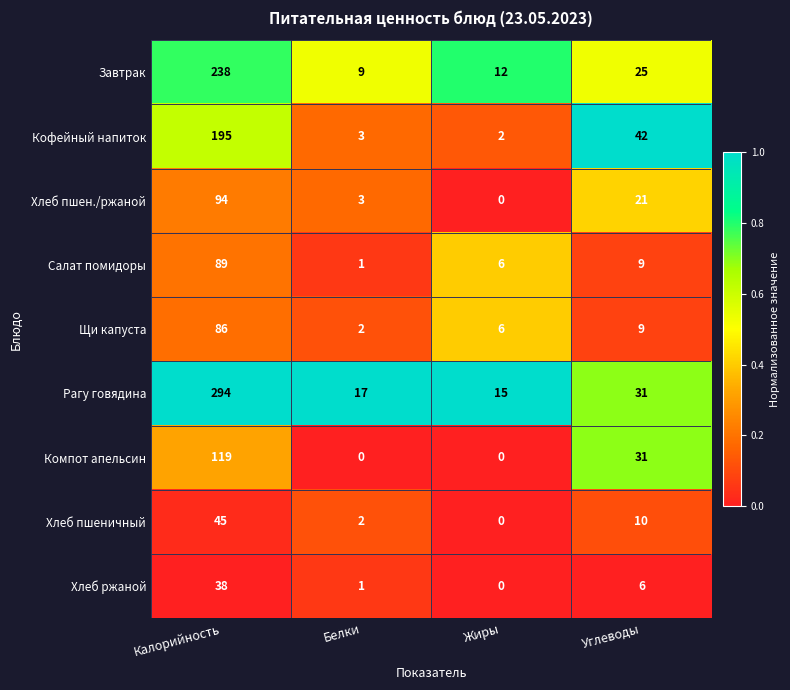

What is the total value across all series at Калорийность?

1198